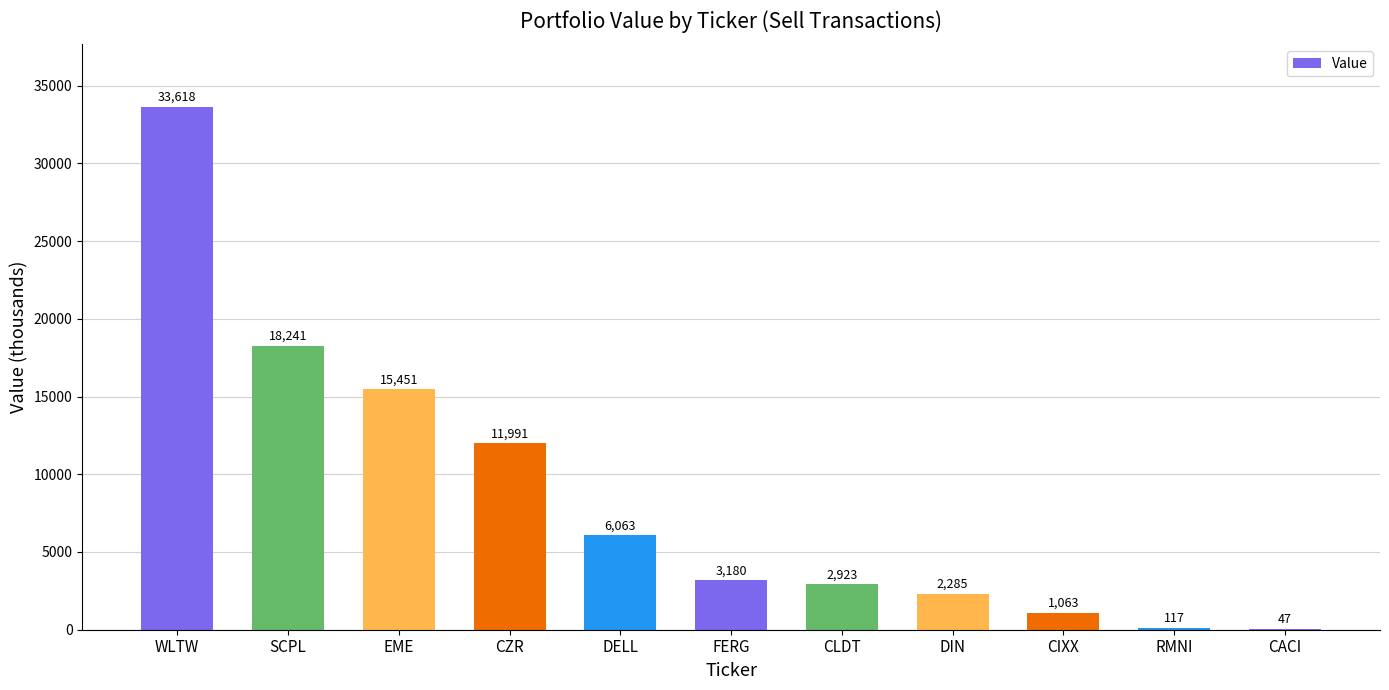

What is the change in value from DELL to CIXX?

-5000